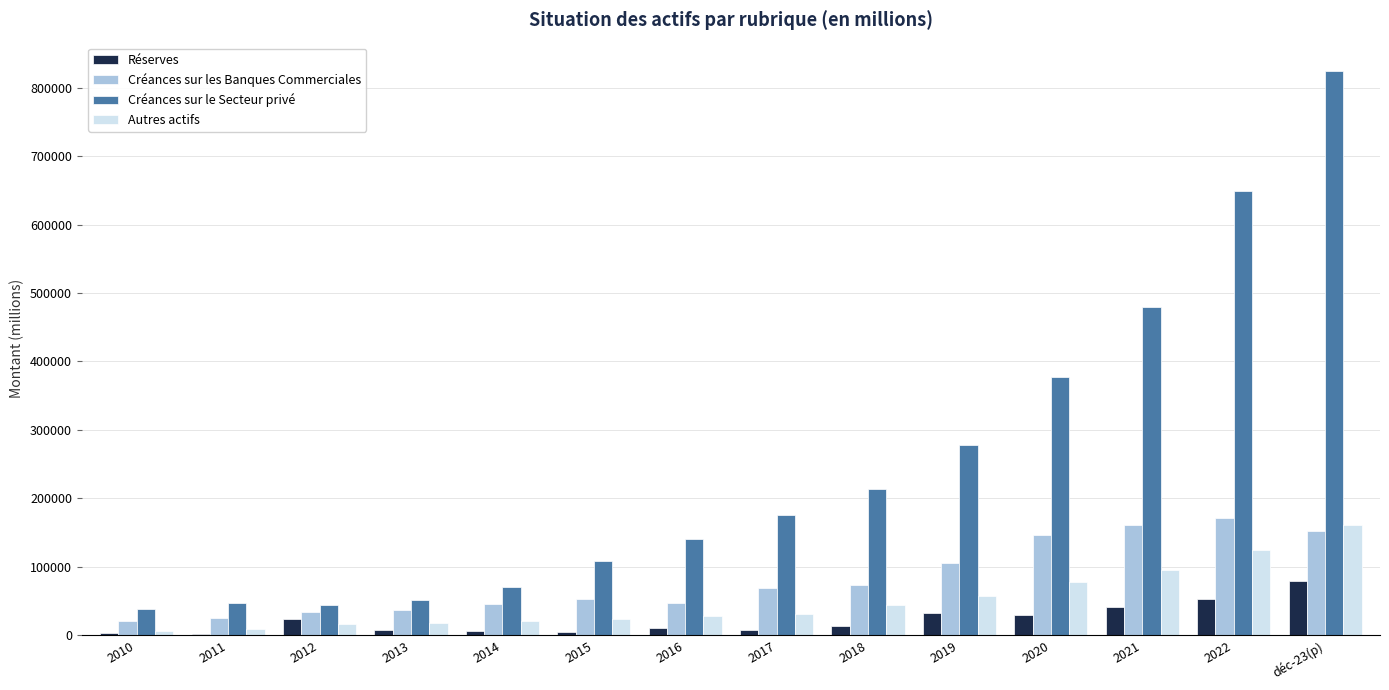

Is the value of Autres actifs at déc-23(p) greater than the value of Réserves at déc-23(p)?

Yes